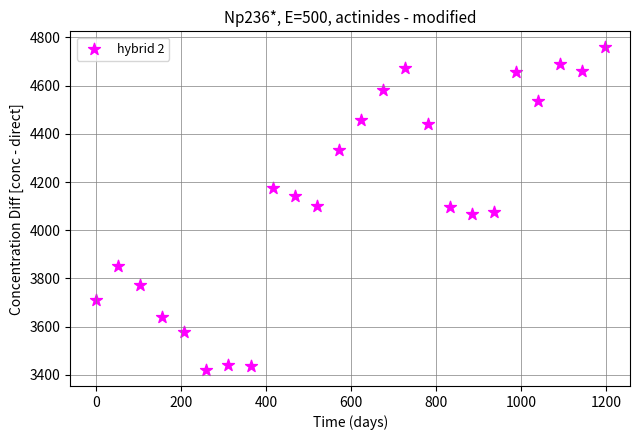

What is the range of X values (max minus min)?

1196